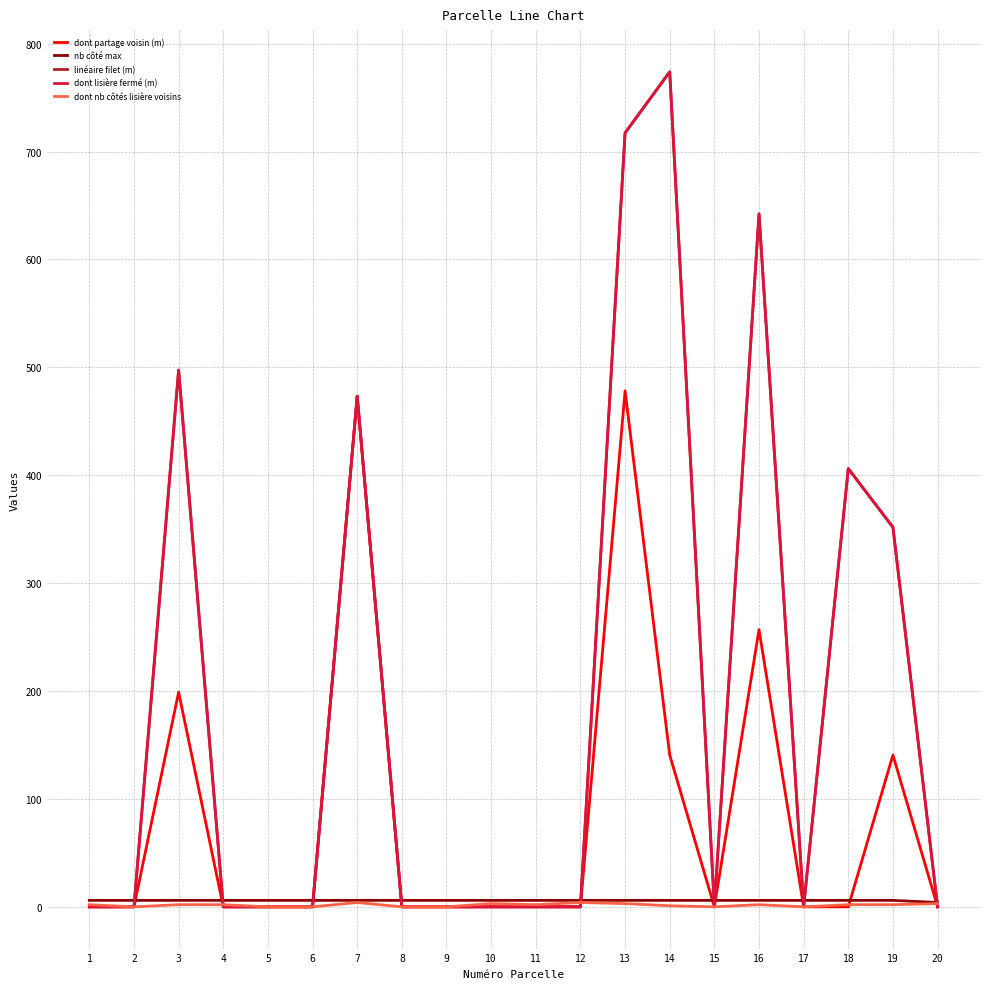

The value of dont nb côtés lisière voisins at 1 is 2.0. True or false?

True